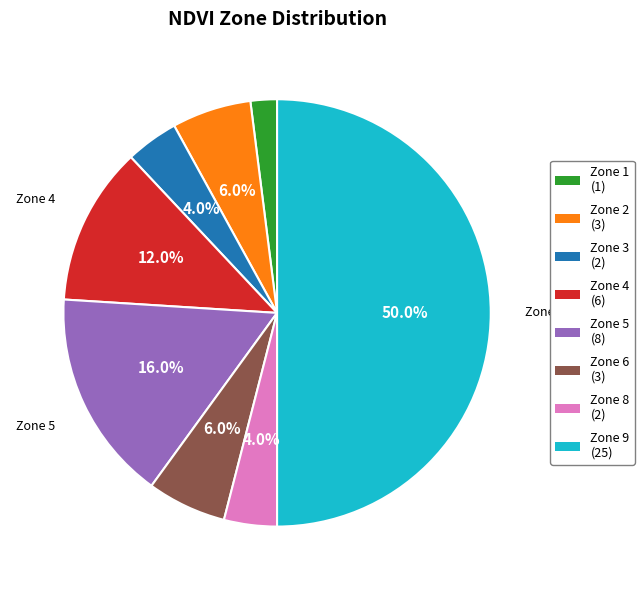

To the nearest percent, what is the average slice percentage?

12%